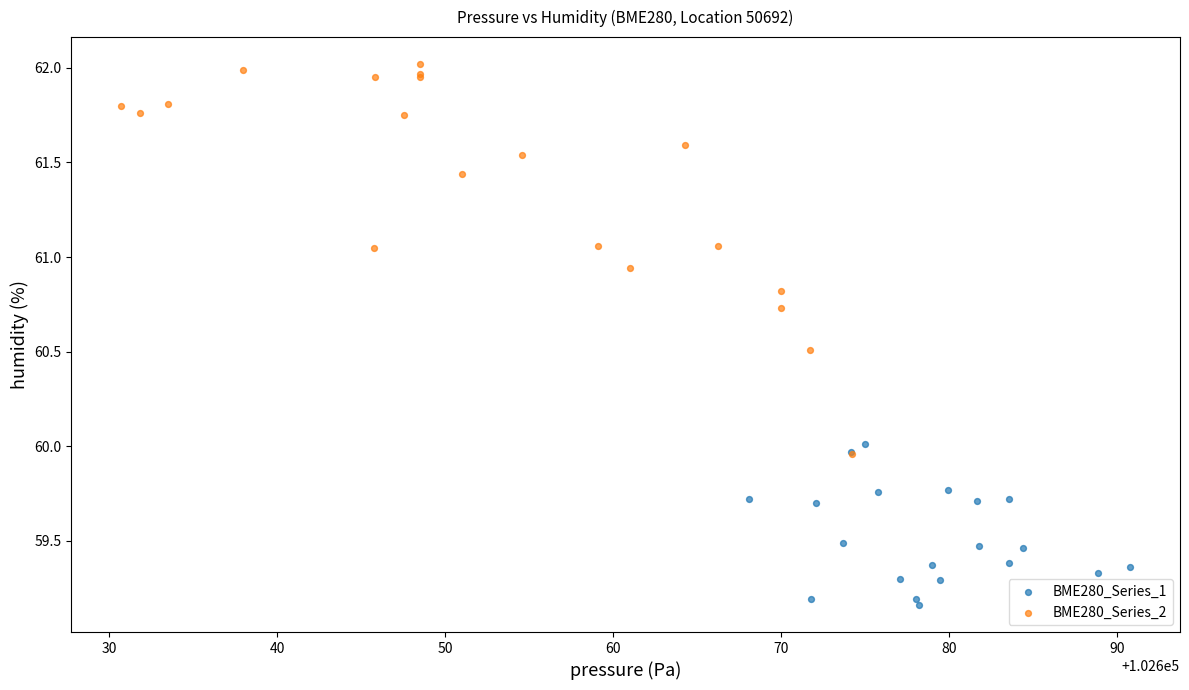

Which series contains the lowest Y value?

BME280_Series_1